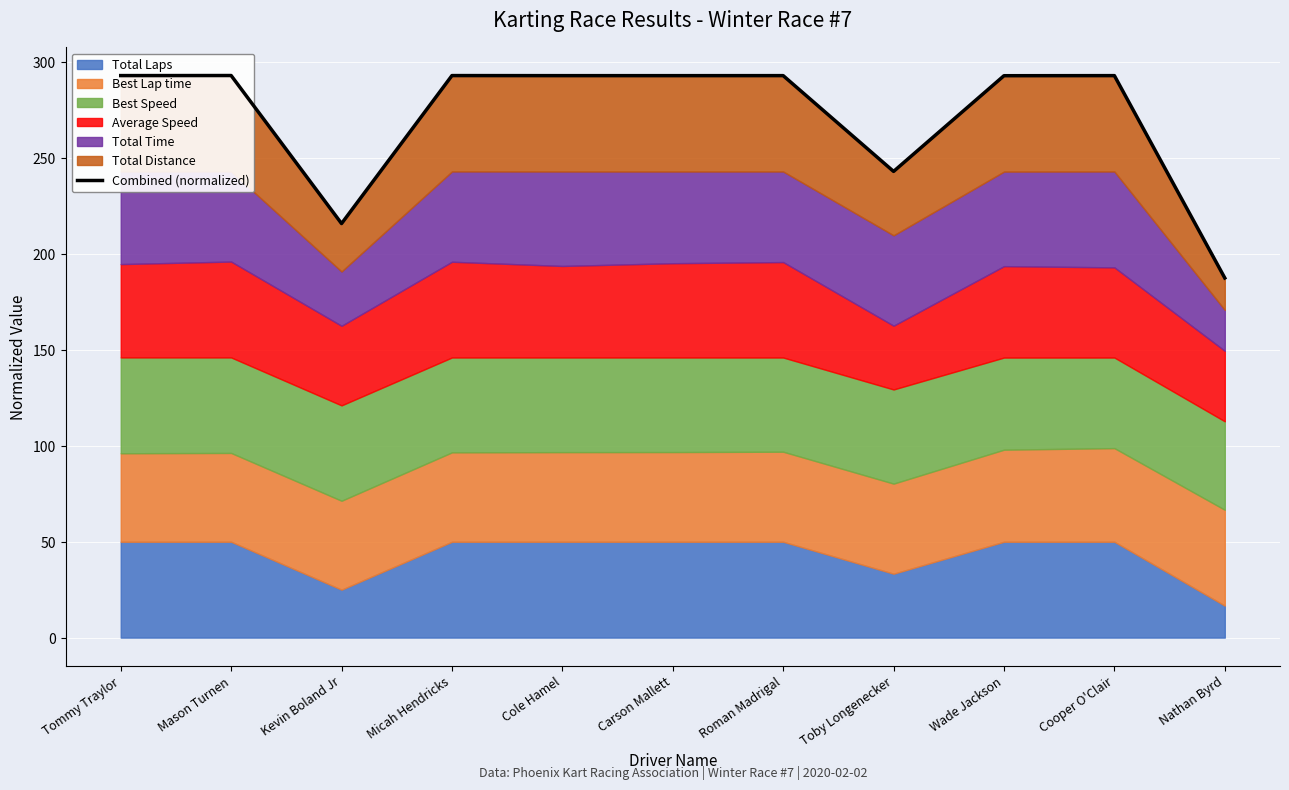

What is the change in value from Carson Mallett to Toby Longenecker?

-49.9